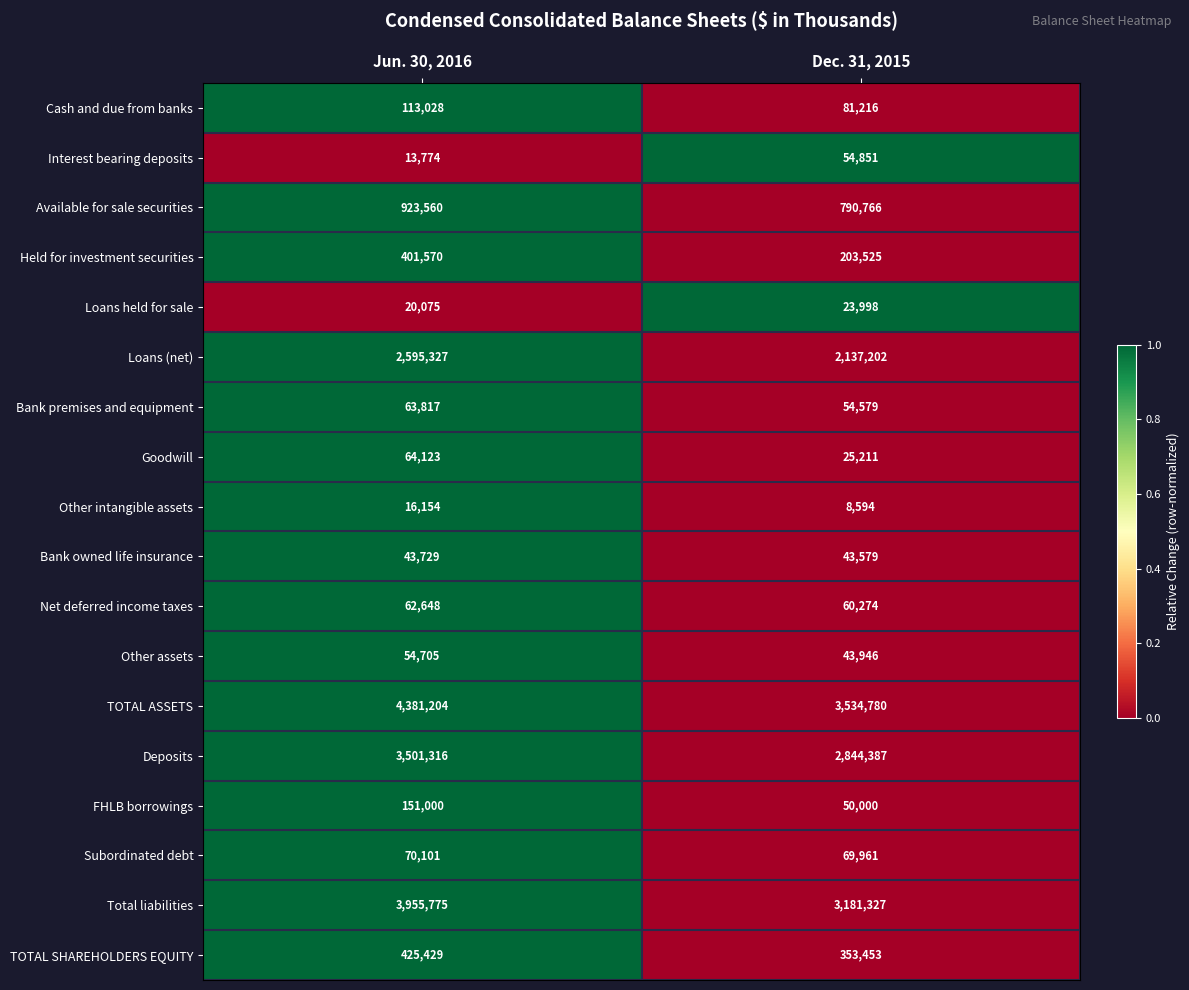

Is the value of Other intangible assets at Jun. 30, 2016 greater than the value of Total liabilities at Jun. 30, 2016?

No